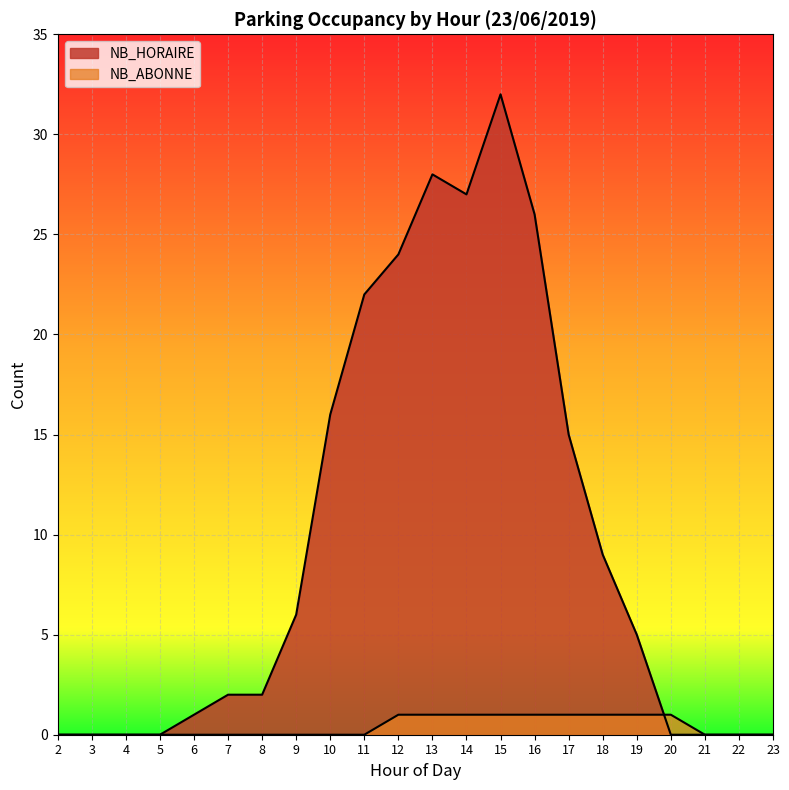

At 14, list the series in order from largest to smallest.

NB_HORAIRE, NB_ABONNE